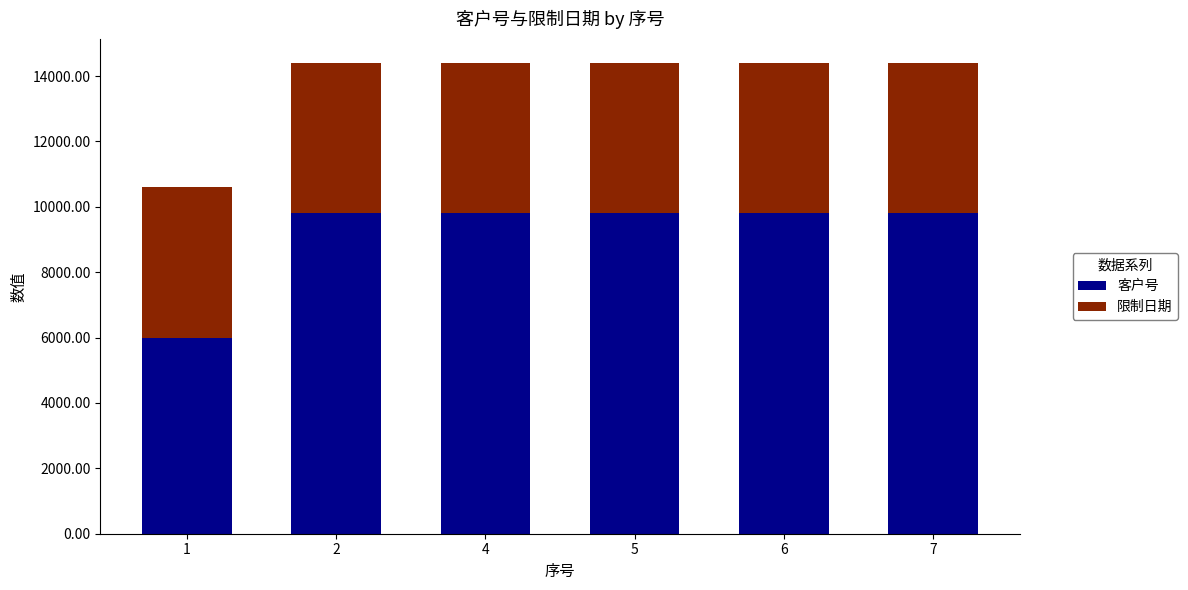

Does the chart contain any negative values?

No